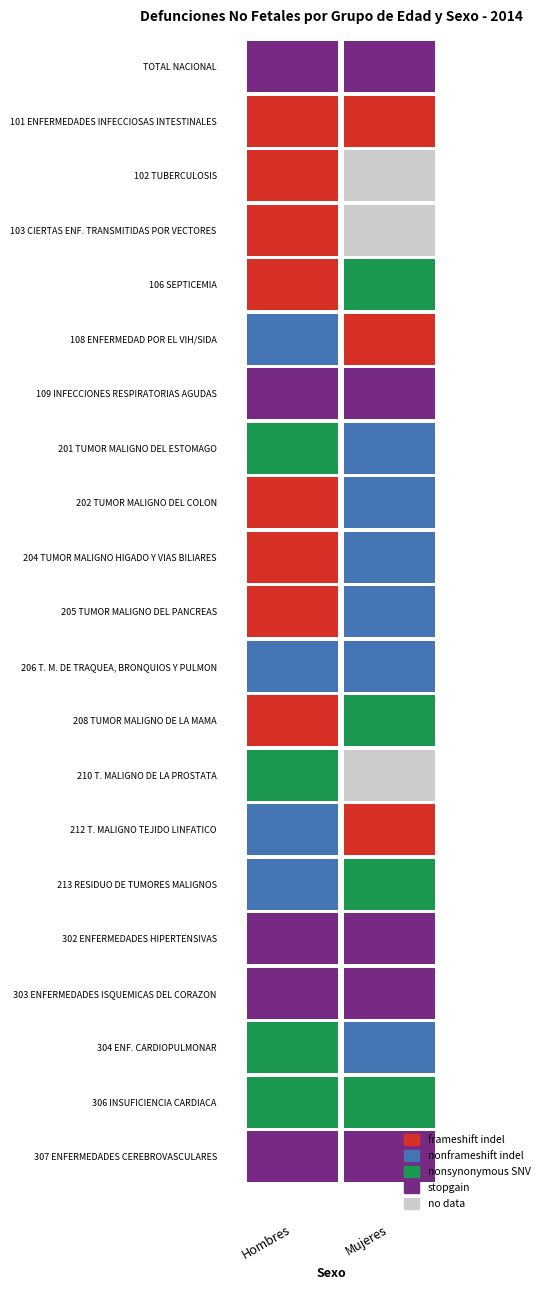

Reading right to left, transcribe all the data shown in this chart.

TOTAL NACIONAL: Mujeres=641	Hombres=913
101 ENFERMEDADES INFECCIOSAS INTESTINALES: Mujeres=5	Hombres=2
102 TUBERCULOSIS: Mujeres=0	Hombres=5
103 CIERTAS ENF. TRANSMITIDAS POR VECTORES: Mujeres=0	Hombres=2
106 SEPTICEMIA: Mujeres=15	Hombres=5
108 ENFERMEDAD POR EL VIH/SIDA: Mujeres=3	Hombres=9
109 INFECCIONES RESPIRATORIAS AGUDAS: Mujeres=30	Hombres=27
201 TUMOR MALIGNO DEL ESTOMAGO: Mujeres=8	Hombres=13
202 TUMOR MALIGNO DEL COLON: Mujeres=7	Hombres=4
204 TUMOR MALIGNO HIGADO Y VIAS BILIARES: Mujeres=7	Hombres=4
205 TUMOR MALIGNO DEL PANCREAS: Mujeres=8	Hombres=2
206 T. M. DE TRAQUEA, BRONQUIOS Y PULMON: Mujeres=6	Hombres=9
208 TUMOR MALIGNO DE LA MAMA: Mujeres=14	Hombres=1
210 T. MALIGNO DE LA PROSTATA: Mujeres=0	Hombres=18
212 T. MALIGNO TEJIDO LINFATICO: Mujeres=5	Hombres=7
213 RESIDUO DE TUMORES MALIGNOS: Mujeres=14	Hombres=9
302 ENFERMEDADES HIPERTENSIVAS: Mujeres=40	Hombres=43
303 ENFERMEDADES ISQUEMICAS DEL CORAZON: Mujeres=116	Hombres=138
304 ENF. CARDIOPULMONAR: Mujeres=8	Hombres=18
306 INSUFICIENCIA CARDIACA: Mujeres=10	Hombres=10
307 ENFERMEDADES CEREBROVASCULARES: Mujeres=50	Hombres=41